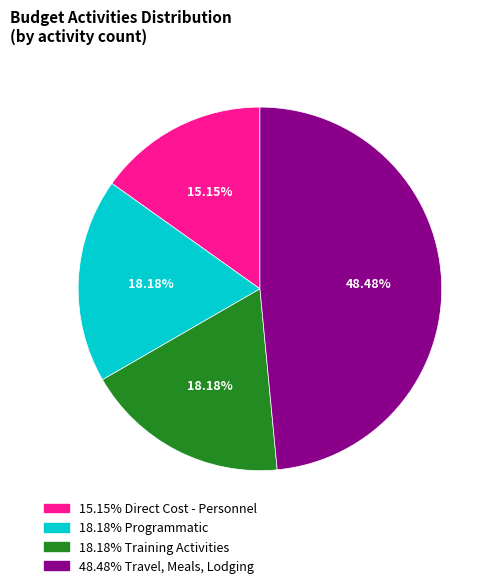

Is there a majority slice in this chart?

No